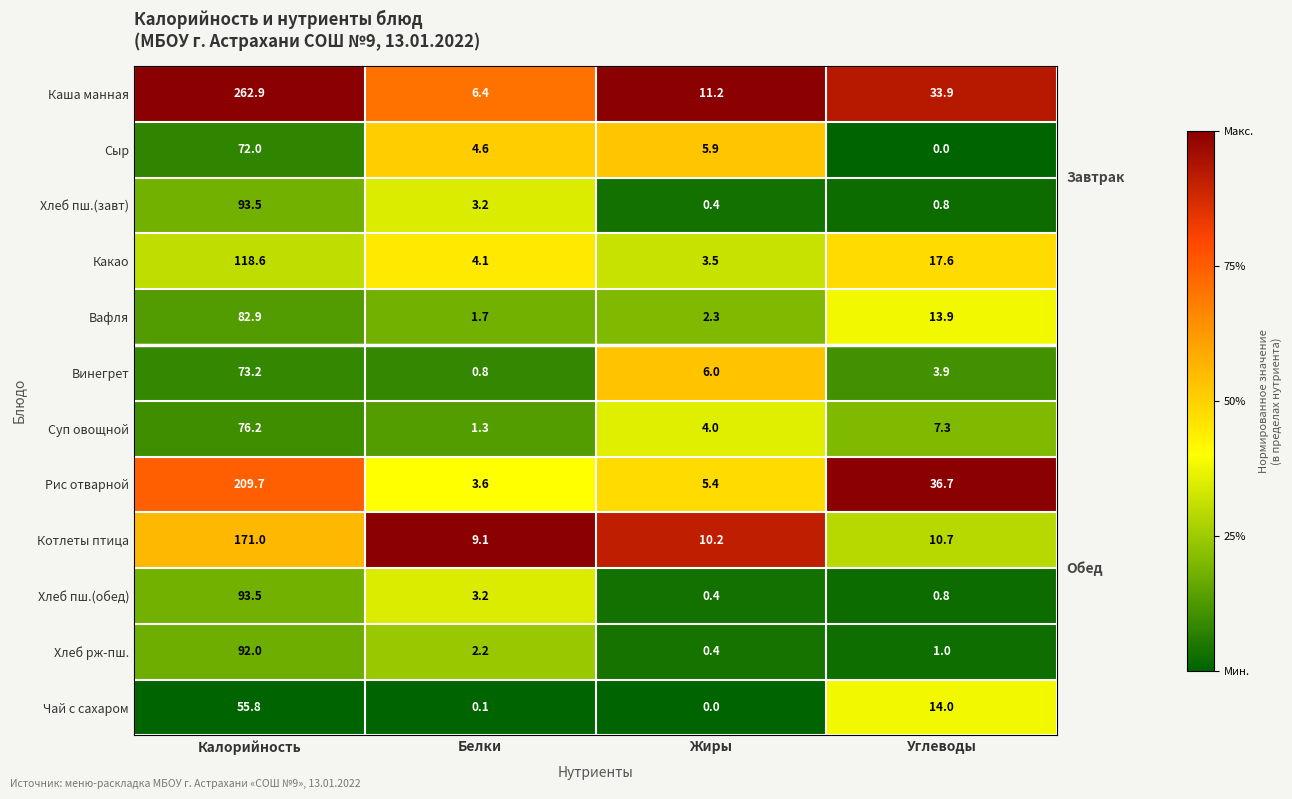

Which series has the widest spread of values?

Каша манная